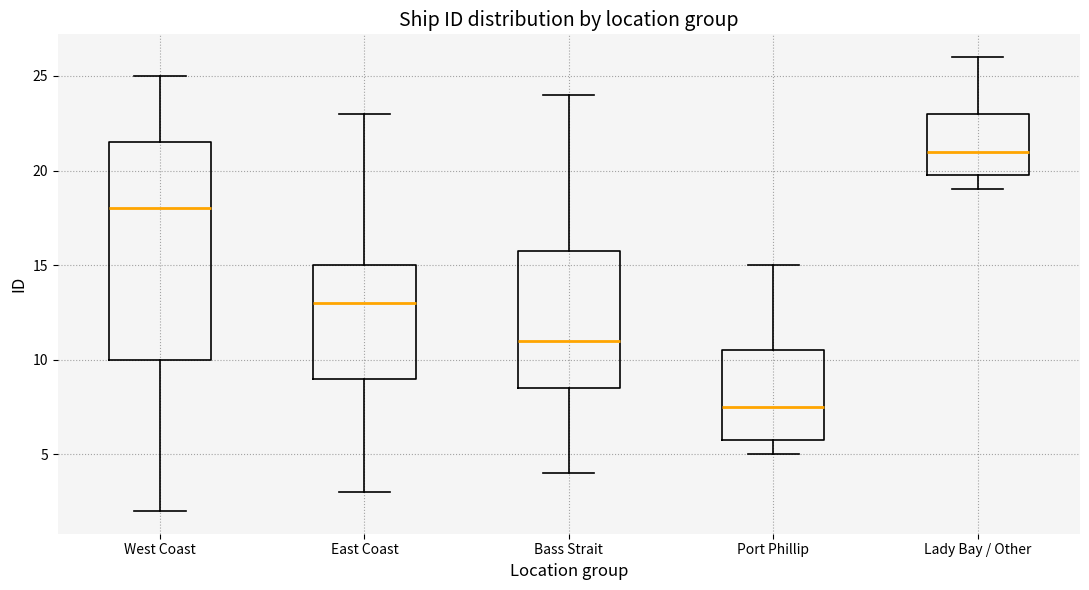

Which box has the highest median line?

Lady Bay / Other